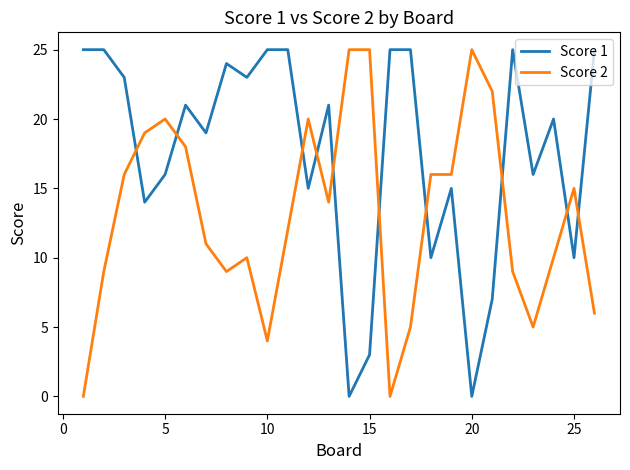

Which series ends up on top after the final intersection of Score 1 and Score 2?

Score 1